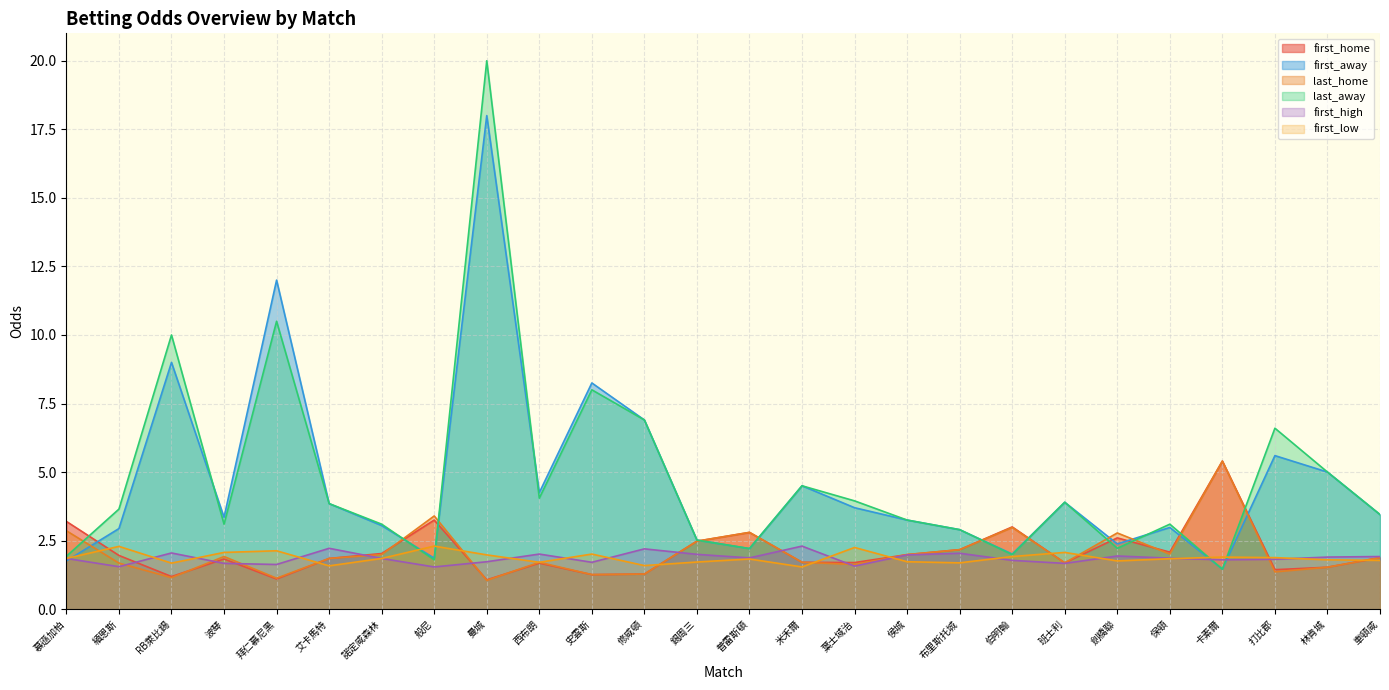

What is the label of the 12th point from the left?

修咸頓